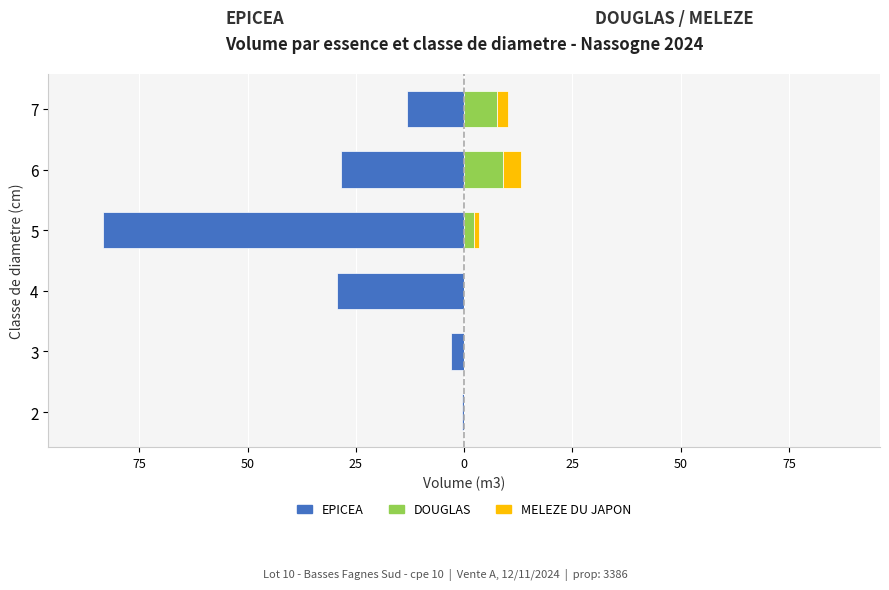

Which series has the widest spread of values?

EPICEA